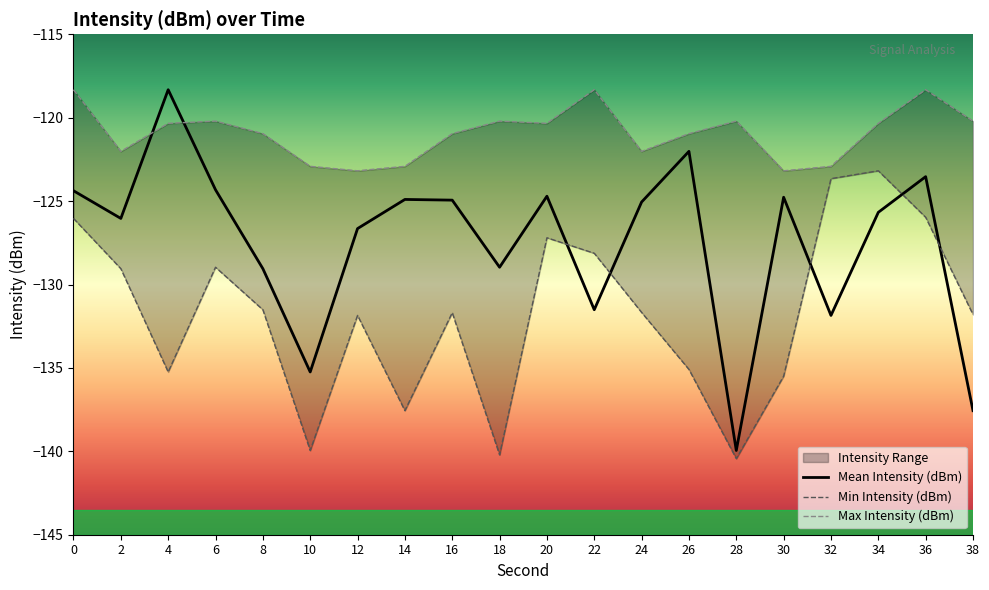

What is the difference between the maximum and second lowest values in the Min Intensity (dBm) series?

17.0